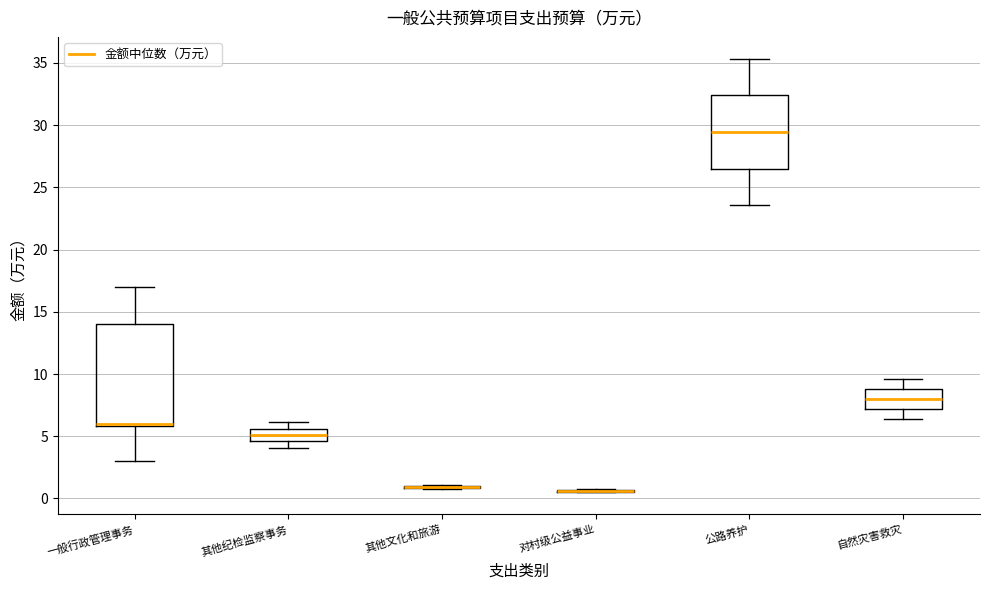

Reading left to right, transcribe this box plot: for each box, give where its median line is, the range the box spans, and where its two whiskers end, as read against the y-axis. The values are not printed on the chart, so give them approximately, as read against the axis.

一般行政管理事务: median 6.0 (just above the box's lower edge), box 6.0 to 14.0, whiskers 3.0 to 17.0
其他纪检监察事务: median 5.0, box 4.5 to 5.5, whiskers 4.0 to 6.0
其他文化和旅游: box collapsed to a line at 1.0, whiskers 0.5 to 1.0
对村级公益事业: box collapsed to a line at 0.5, whiskers 0.5 to 0.5
公路养护: median 29.5, box 26.5 to 32.5, whiskers 23.5 to 35.5
自然灾害救灾: median 8.0, box 7.0 to 9.0, whiskers 6.5 to 9.5